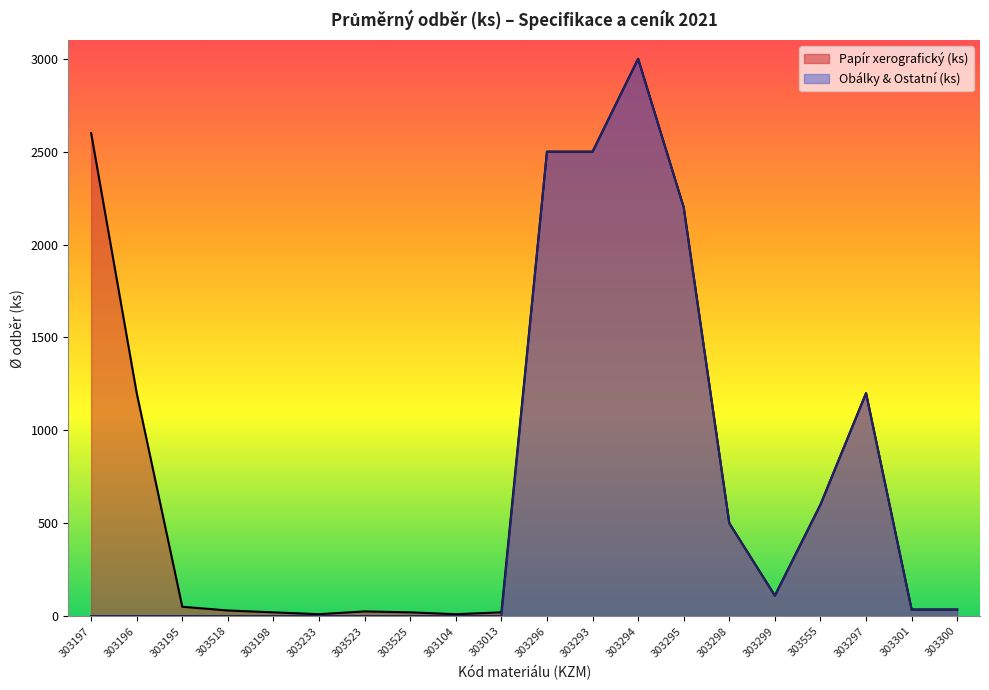

What is the highest value of the Papír xerografický (ks) series?

3000